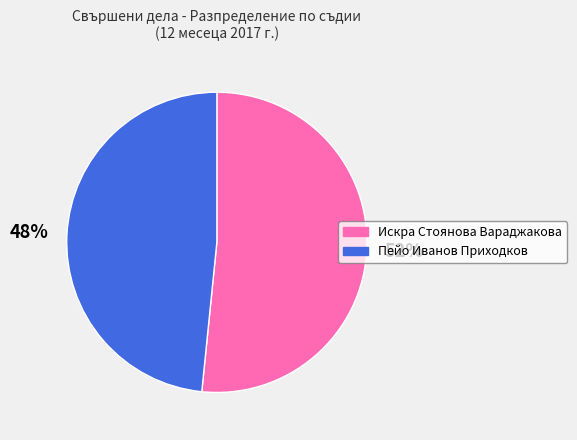

Approximately how many times larger is the value at Пейо Иванов Приходков compared to Искра Стоянова Вараджакова?

0.9